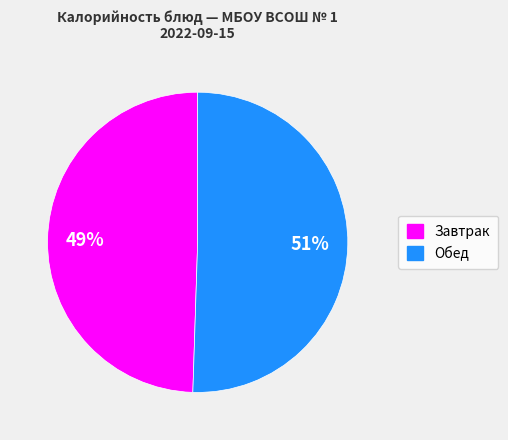

Does any single category account for the majority?

Yes